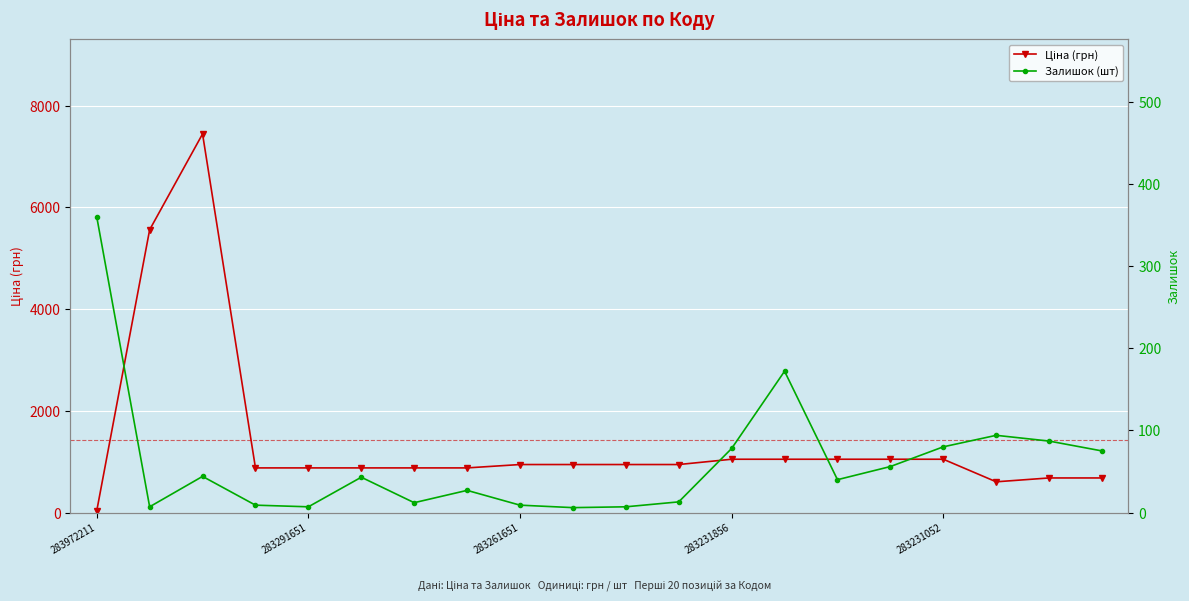

Which series has the largest total across all categories?

Ціна (грн)